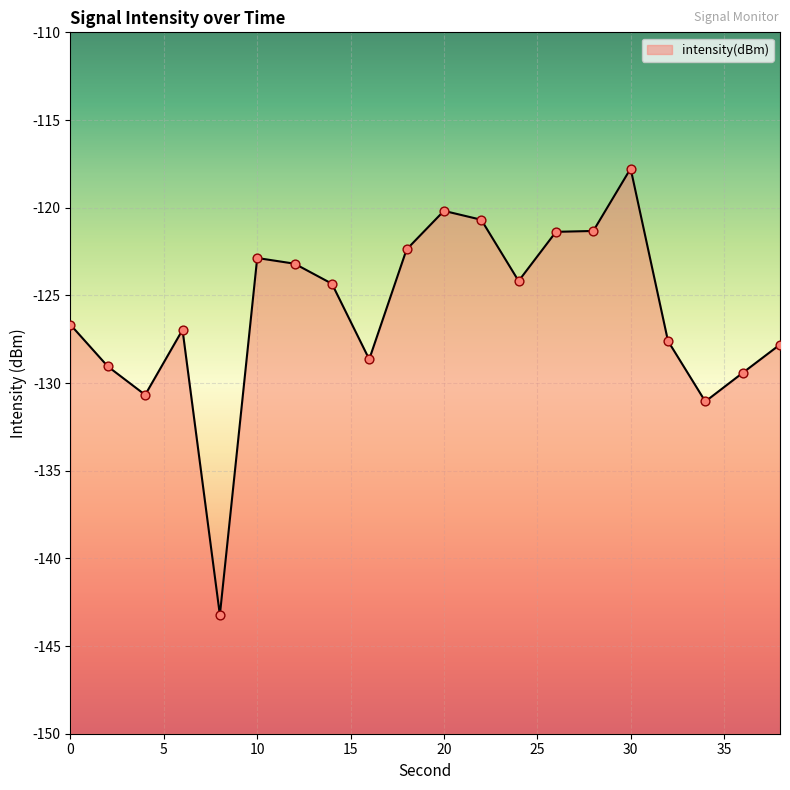

Between 12 and 2, which is larger?

12